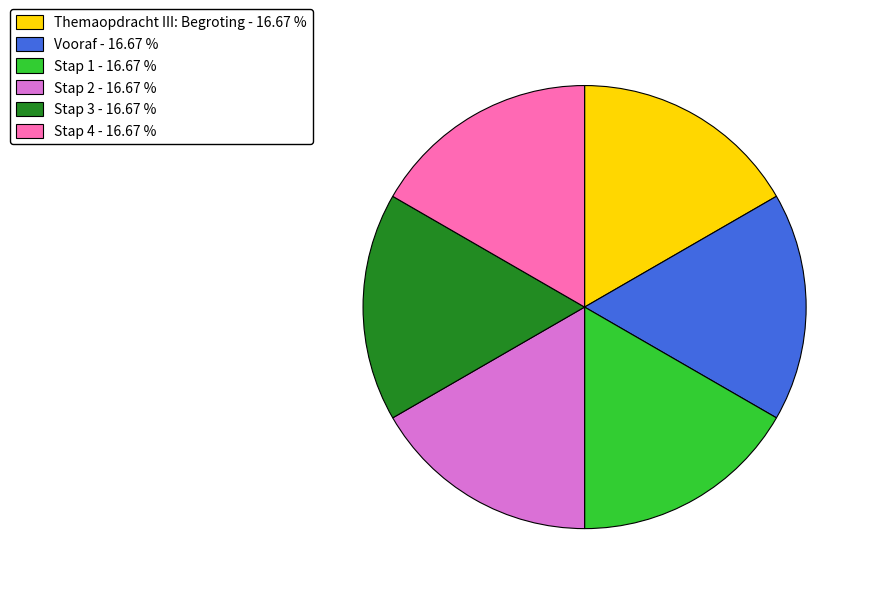

Does any single category account for the majority?

No